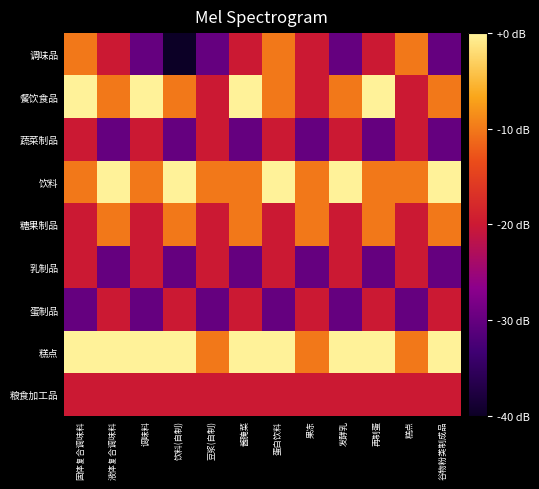

What is the total value across all series at 果冻?

-170.0